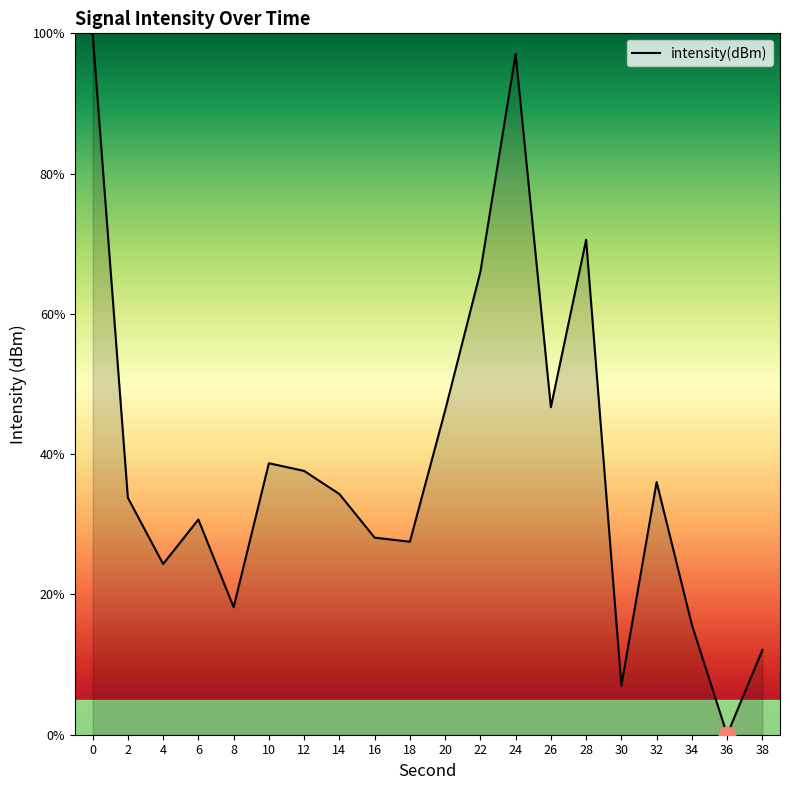

At which category does the chart reach its minimum across all series?

36